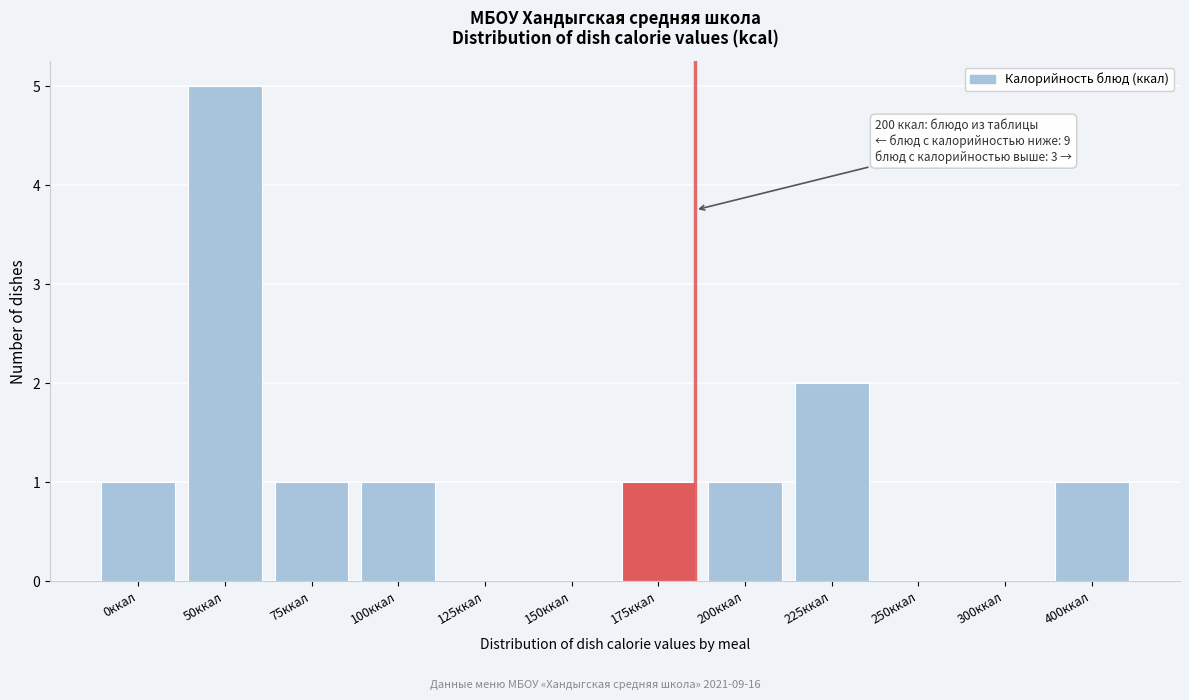

Reading right to left, extract all data points from this chart.

400ккал=1	300ккал=0	250ккал=0	225ккал=2	200ккал=1	175ккал=1	150ккал=0	125ккал=0	100ккал=1	75ккал=1	50ккал=5	0ккал=1